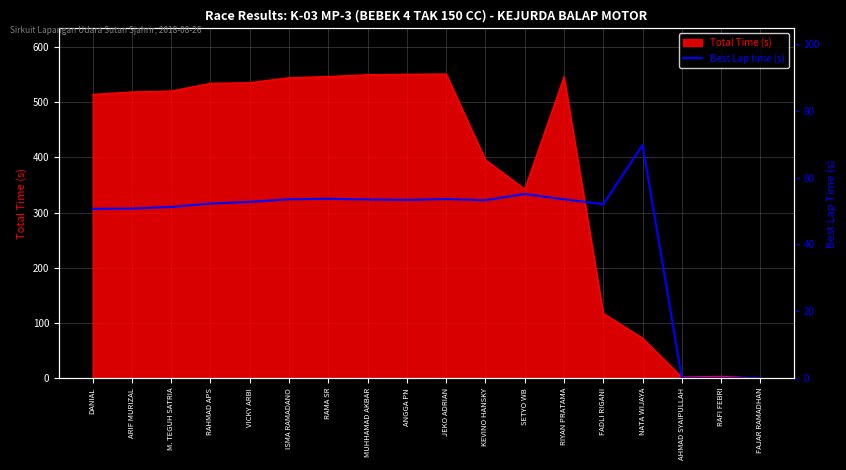

The Total Time (s) series shows 680.2 at M. TEGUH SATRIA. True or false?

False